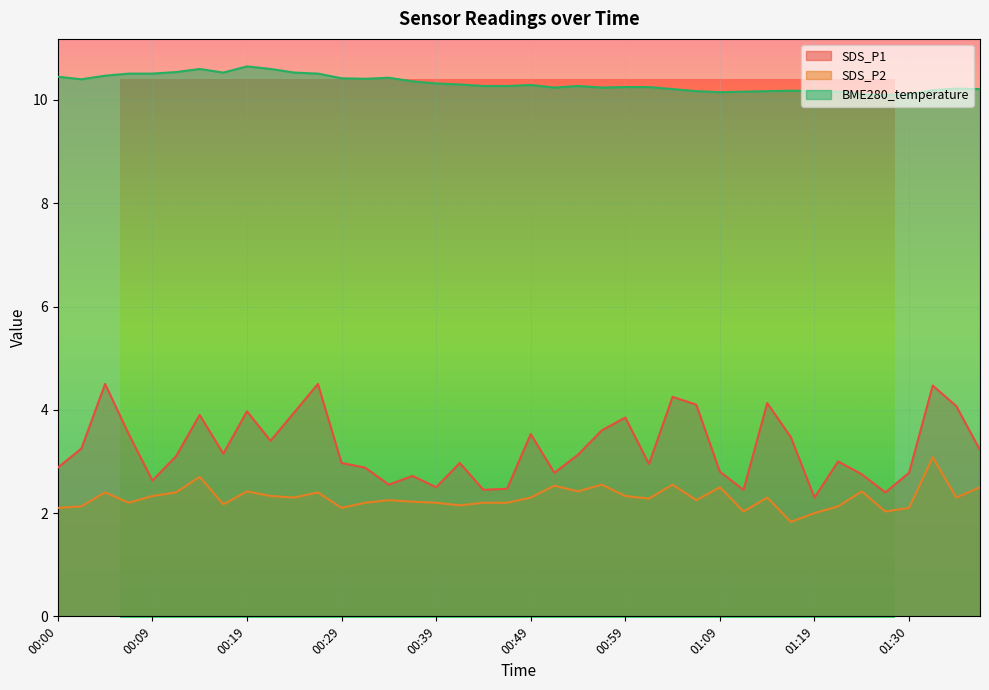

Is it true that SDS_P1 equals 2.7 at 00:36?

True